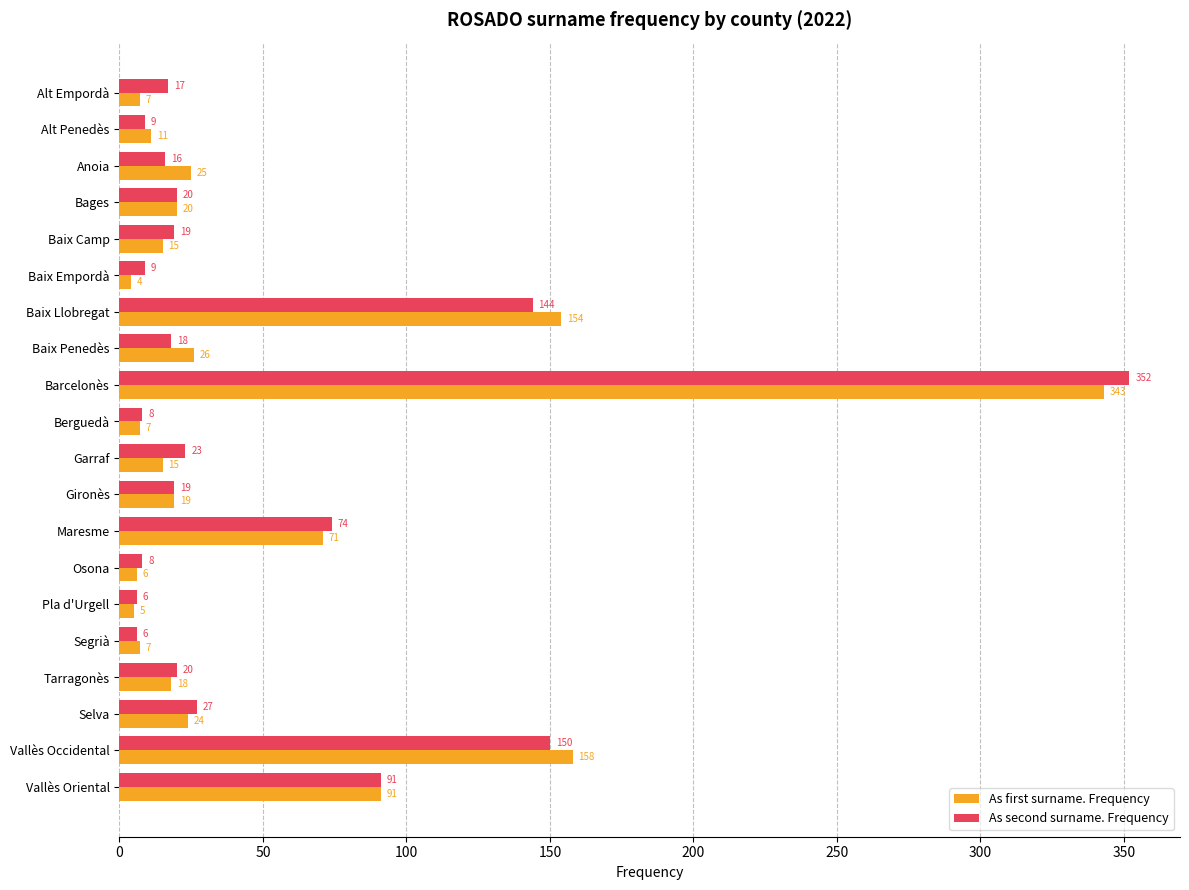

Which series has the largest range (max minus min)?

As second surname. Frequency